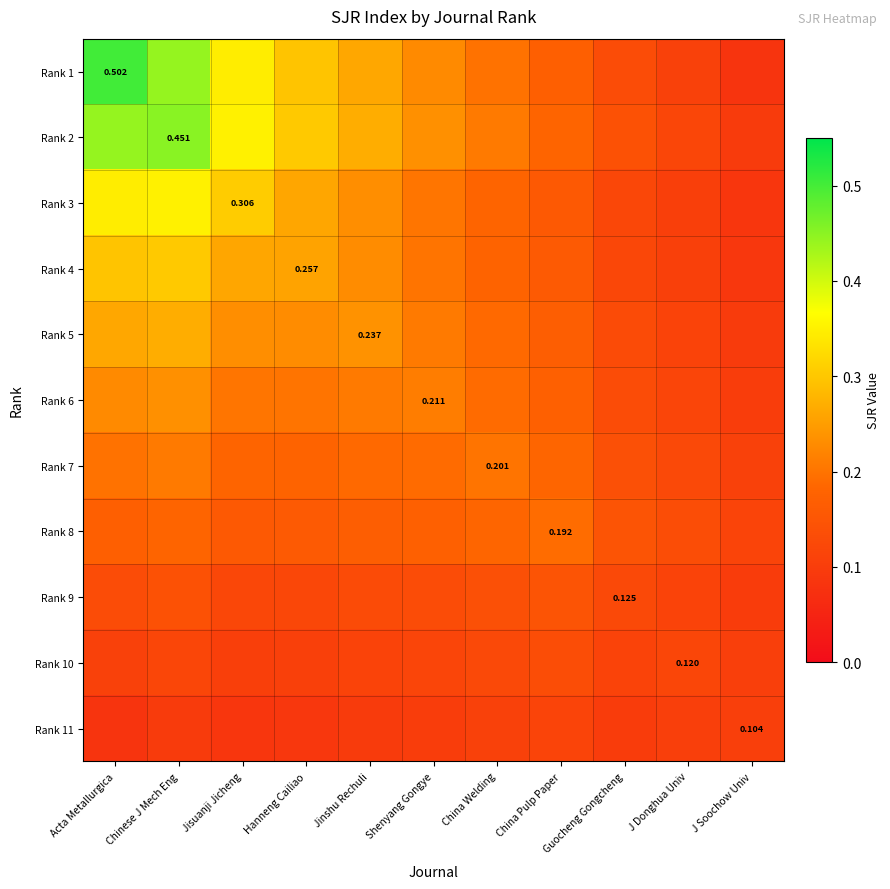

What is the spread (max minus min) of values at Chinese J Mech Eng?

0.4